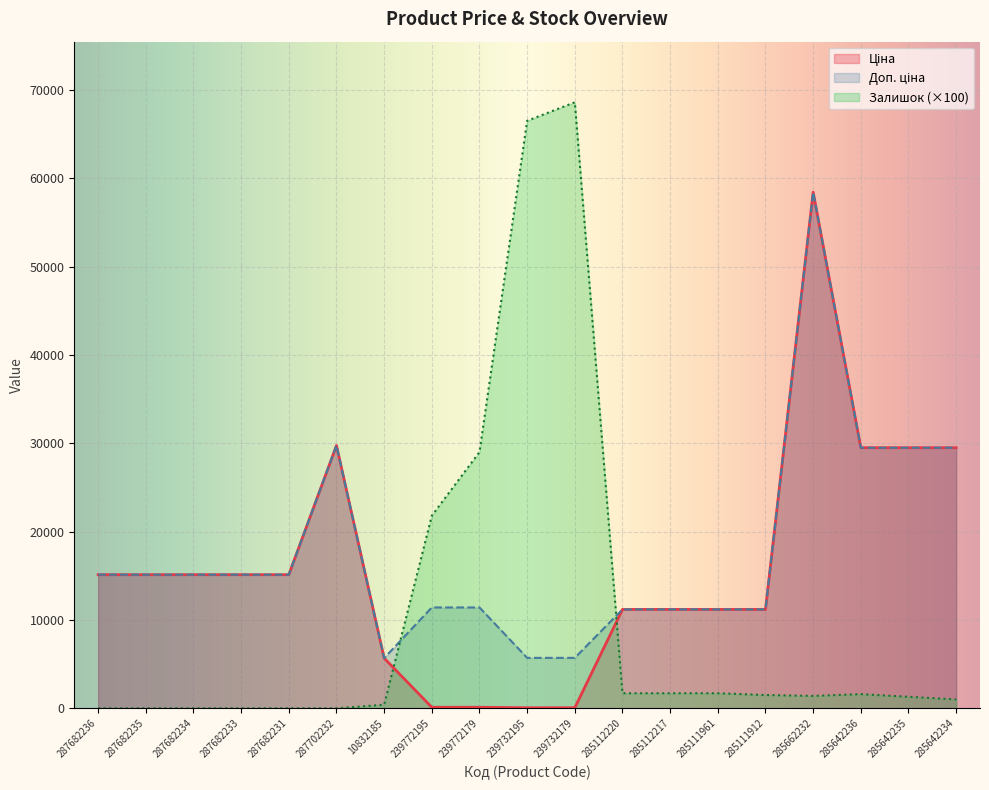

Reading left to right, extract all data points from this chart.

Ціна: 287682236=15120.0	287682235=15120.0	287682234=15120.0	287682233=15120.0	287682231=15120.0	287702232=29747.2	10832185=5673.8	239772195=114.1	239772179=114.1	239732195=57.0	239732179=57.0	285112220=11188.2	285112217=11188.2	285111961=11188.2	285111912=11188.2	285662232=58426.5	285642236=29491.5	285642235=29491.5	285642234=29491.5
Доп. ціна: 287682236=15120.0	287682235=15120.0	287682234=15120.0	287682233=15120.0	287682231=15120.0	287702232=29747.2	10832185=5673.8	239772195=11410.0	239772179=11410.0	239732195=5705.0	239732179=5705.0	285112220=11188.2	285112217=11188.2	285111961=11188.2	285111912=11188.2	285662232=58426.5	285642236=29491.5	285642235=29491.5	285642234=29491.5
Залишок: 287682236=0.0	287682235=0.0	287682234=0.0	287682233=0.0	287682231=0.0	287702232=0.0	10832185=400.0	239772195=21800.0	239772179=29000.0	239732195=66500.0	239732179=68600.0	285112220=1700.0	285112217=1700.0	285111961=1700.0	285111912=1500.0	285662232=1400.0	285642236=1600.0	285642235=1300.0	285642234=1000.0